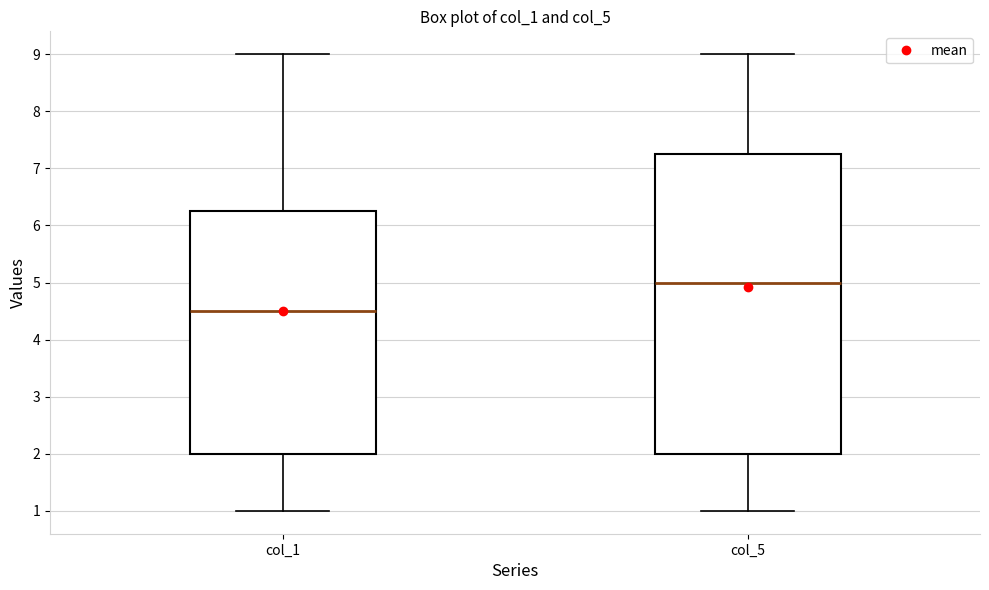

Reading left to right, read every box against the y-axis: the position of its median line, the range the box covers, and the ends of its whiskers. The values are not printed on the chart, so give them approximately, as read against the axis.

col_1: median 4.5, box 2.0 to 6.3, whiskers 1.0 to 9.0
col_5: median 5.0, box 2.0 to 7.3, whiskers 1.0 to 9.0